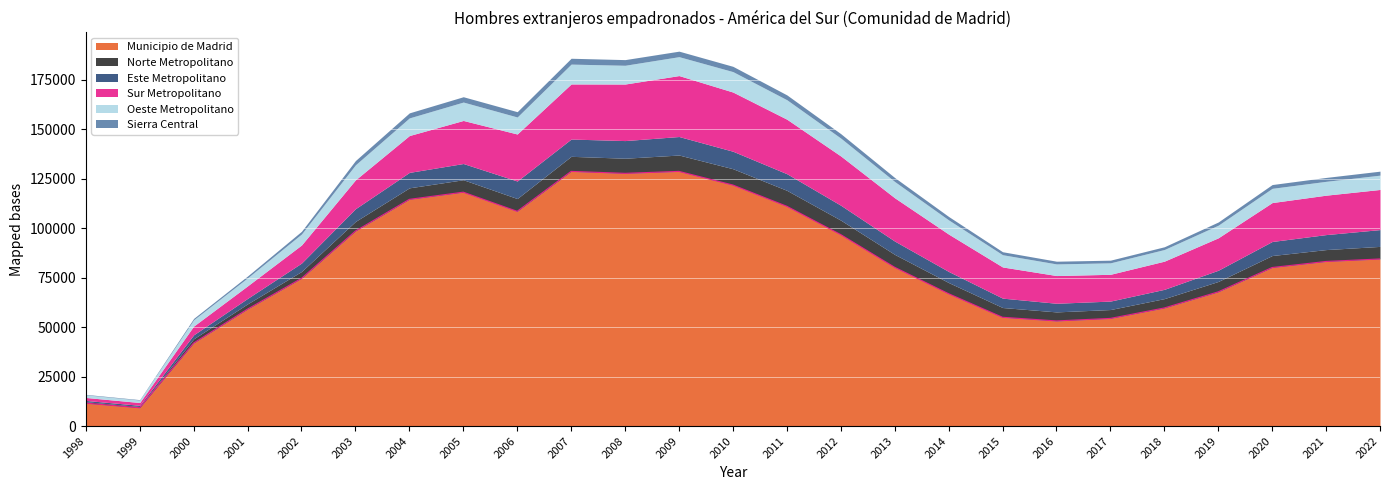

Which series changed the most between 2012 and 2020?

Municipio de Madrid